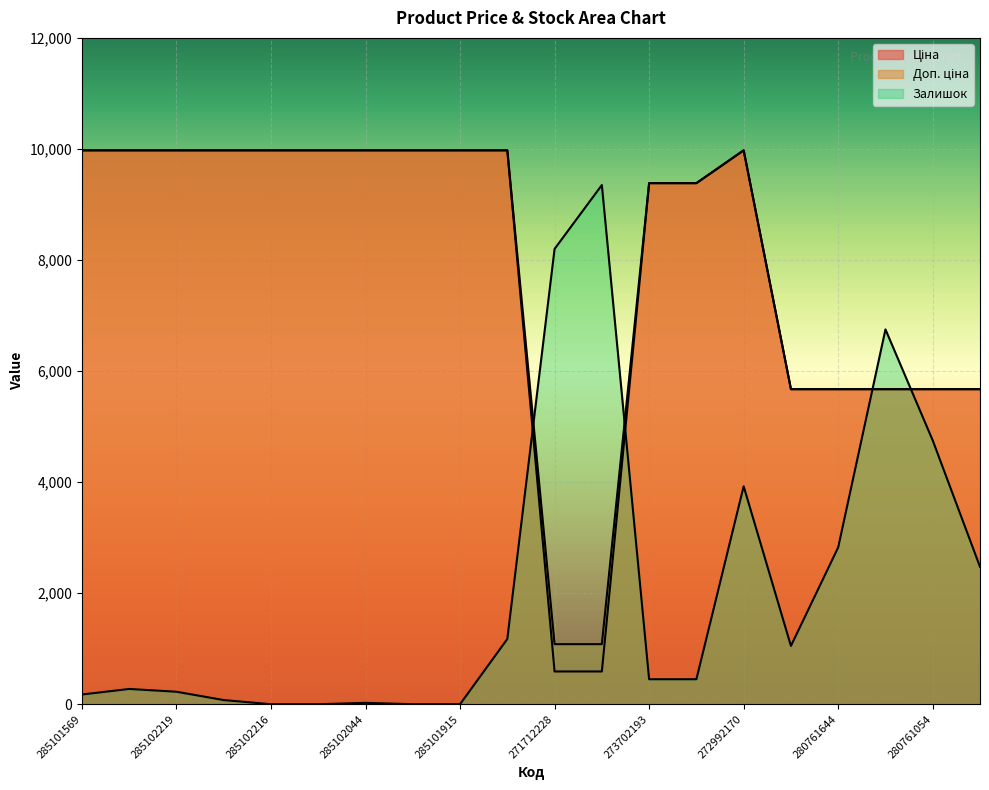

How many lines are shown in the chart?

3